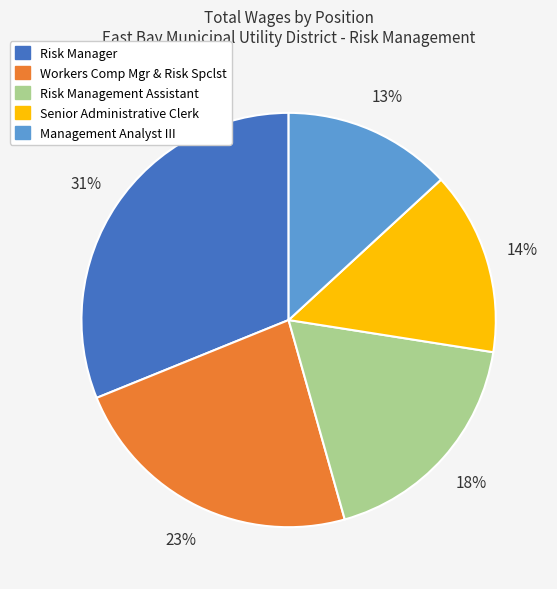

Which has a higher value, Management Analyst III or Risk Manager?

Risk Manager